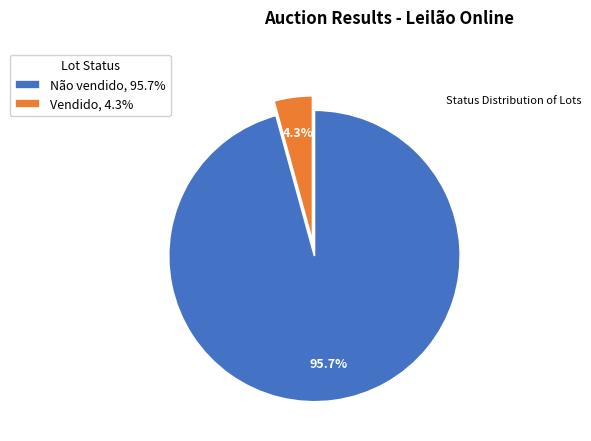

Combined, what portion of the pie is Não vendido and Vendido?

100.0%